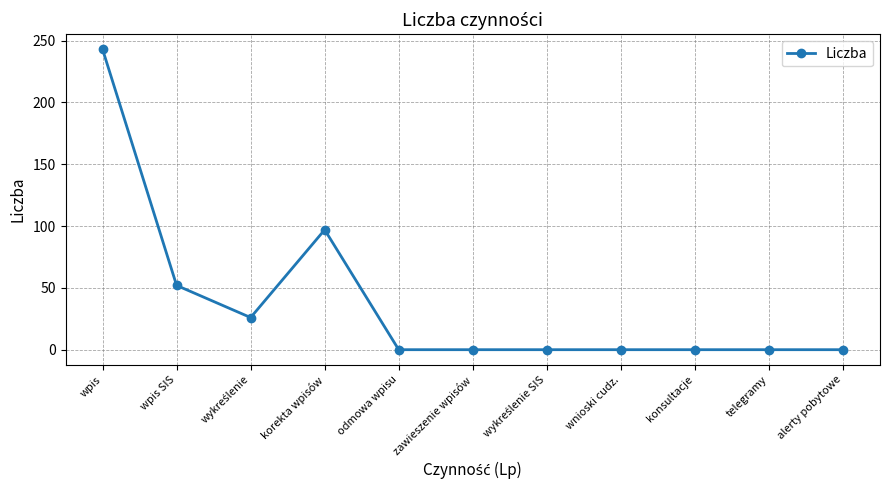

What is the greatest value displayed?

243